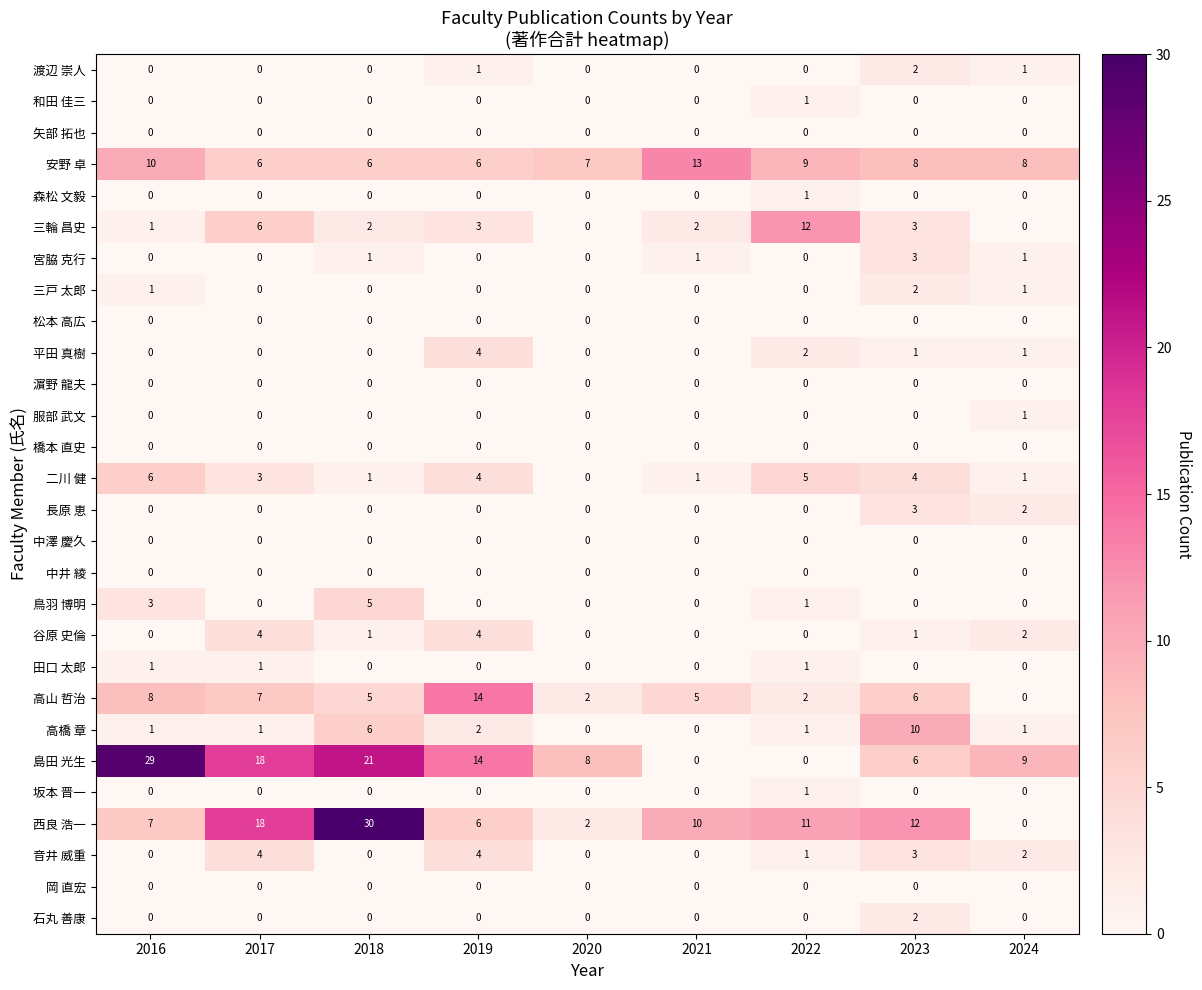

What is the greatest value displayed?

30